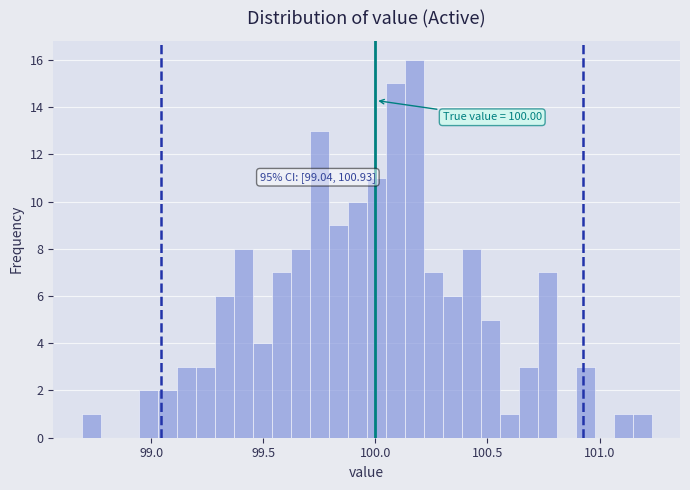

Around what value on the x-axis is the tallest bar? Give the approximate position of its centre, as read against the axis.

100.15